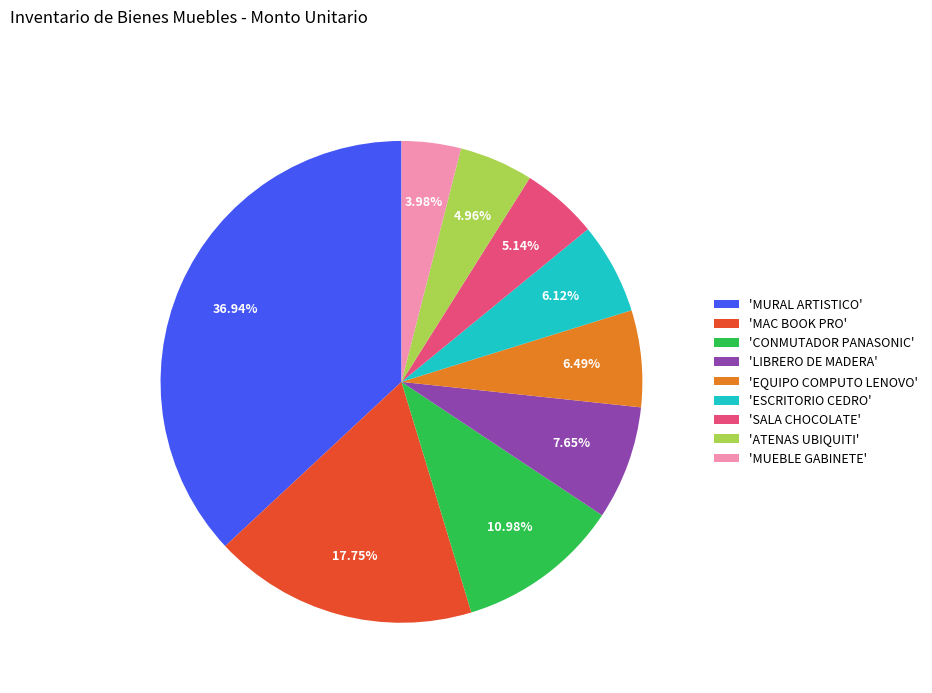

Which has a higher value, 'MUEBLE GABINETE' or 'SALA CHOCOLATE'?

'SALA CHOCOLATE'